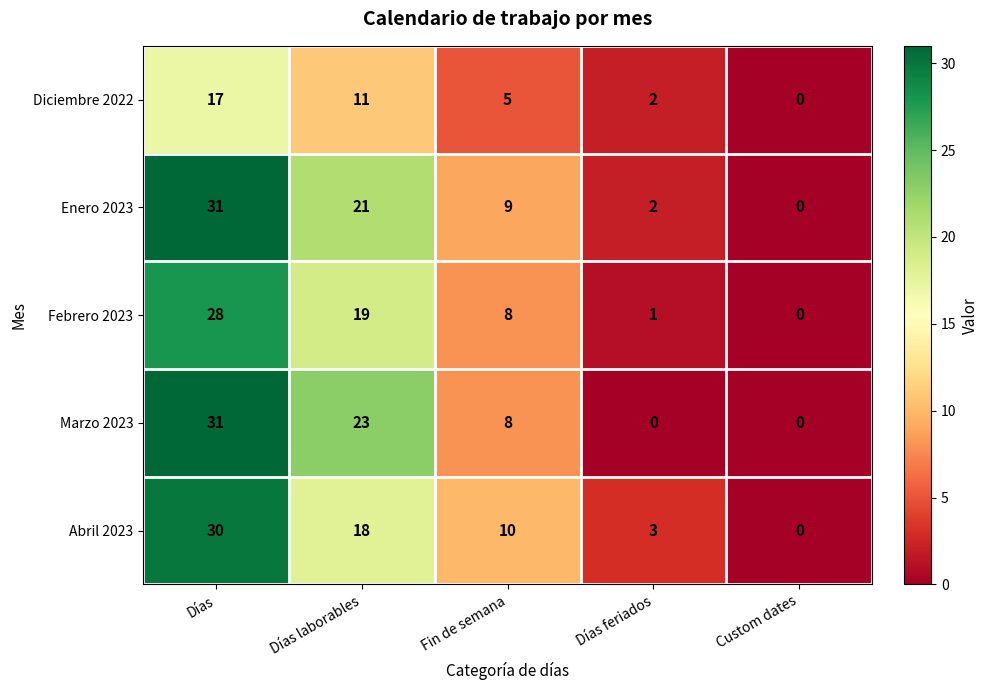

At which label does Abril 2023 first exceed 10?

Días